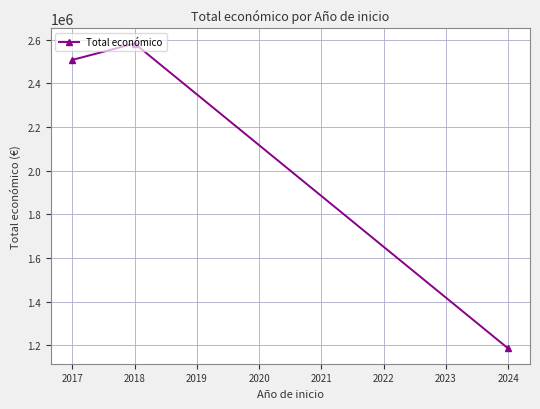

What is the average value?

2091116